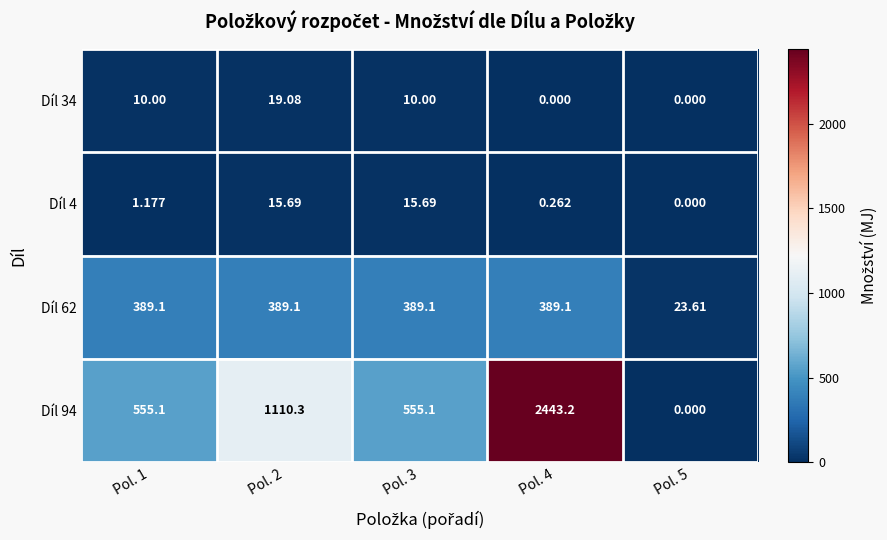

At which category is the sum across all series the highest?

Pol. 4